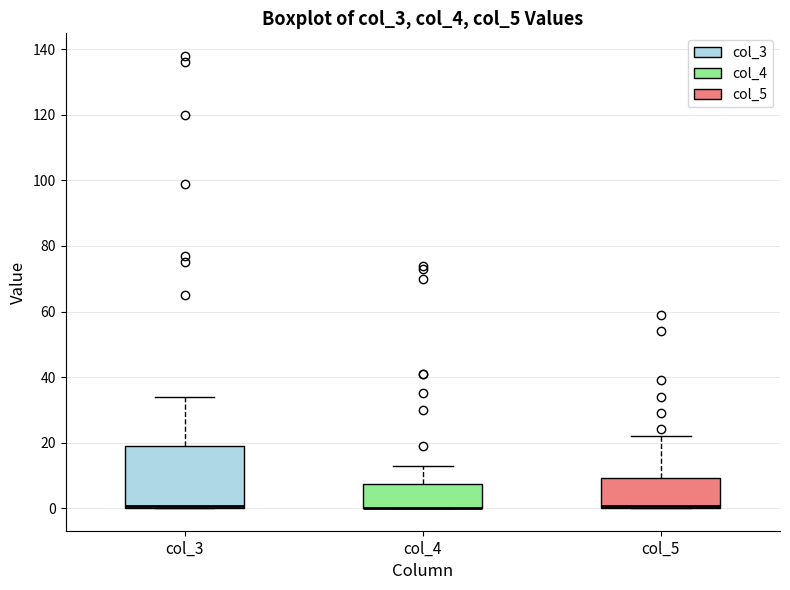

Where is the upper edge of the box for col_5 on the y-axis? The values are not printed on the chart, so give them approximately, as read against the axis.

10